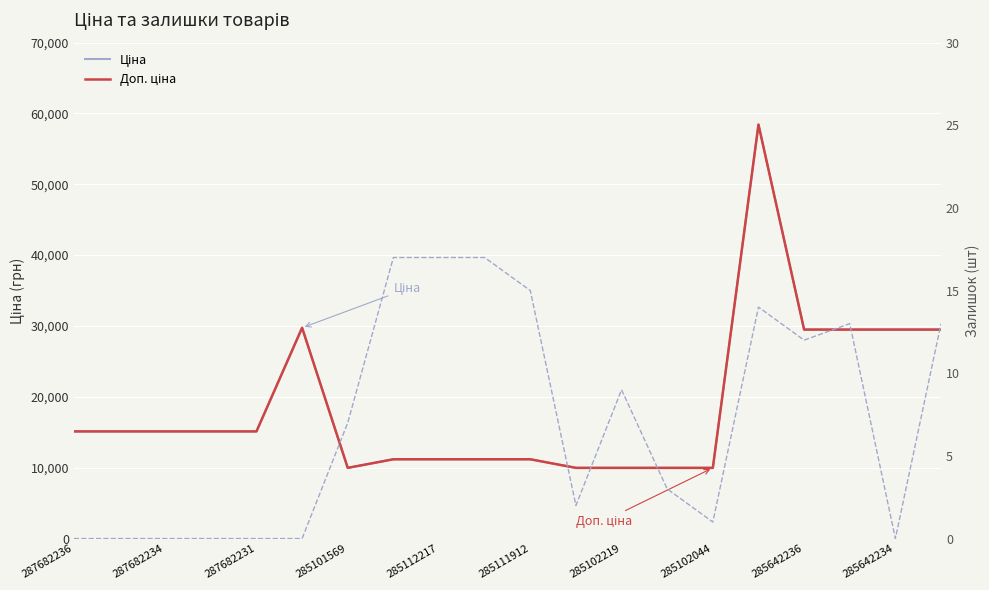

What is the label of the 2nd point from the left?

287682234